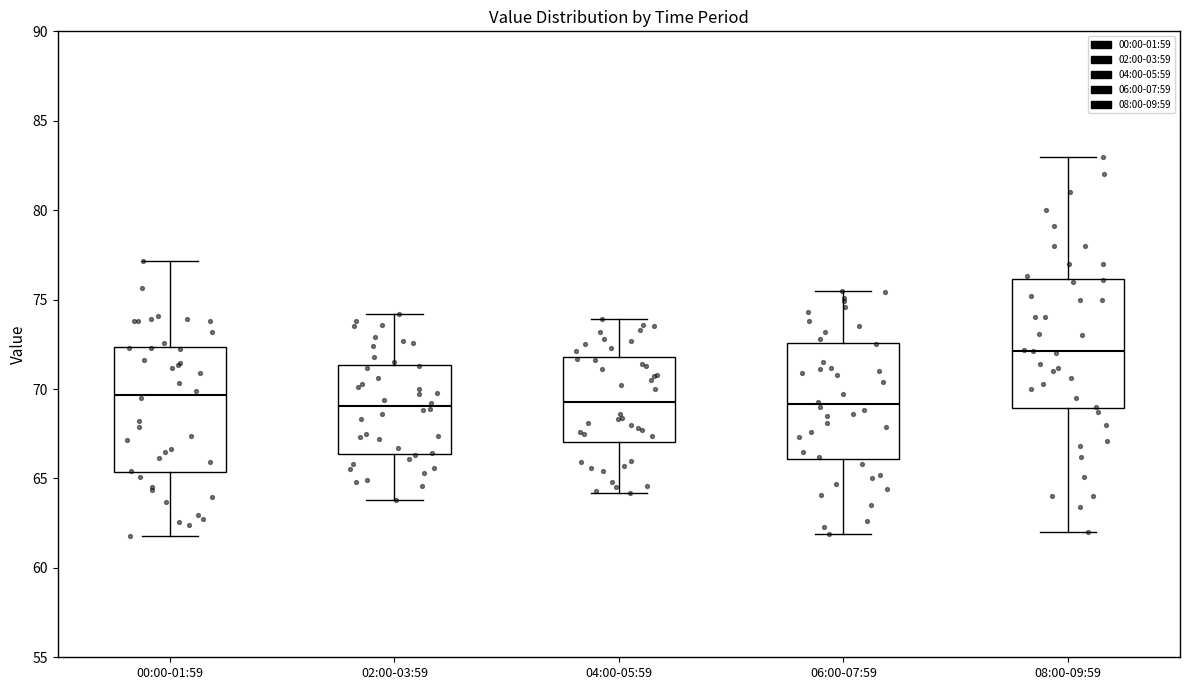

Where does the lower whisker of the box for 04:00-05:59 end on the y-axis? The values are not printed on the chart, so give them approximately, as read against the axis.

64.0